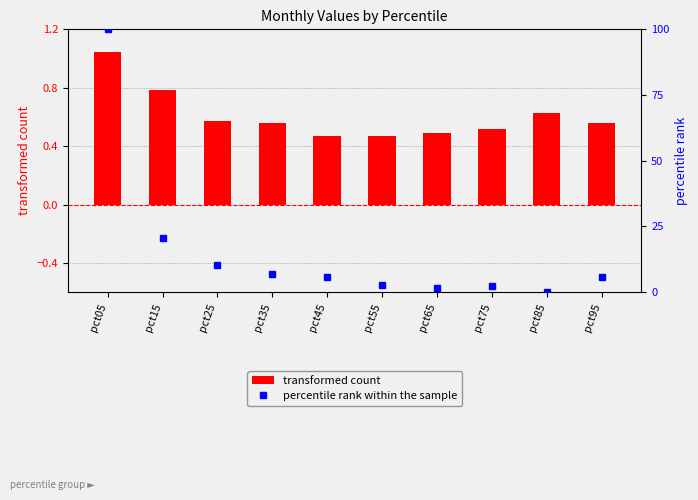

What is the value of the transformed count bar at the 7th from the left?

0.5